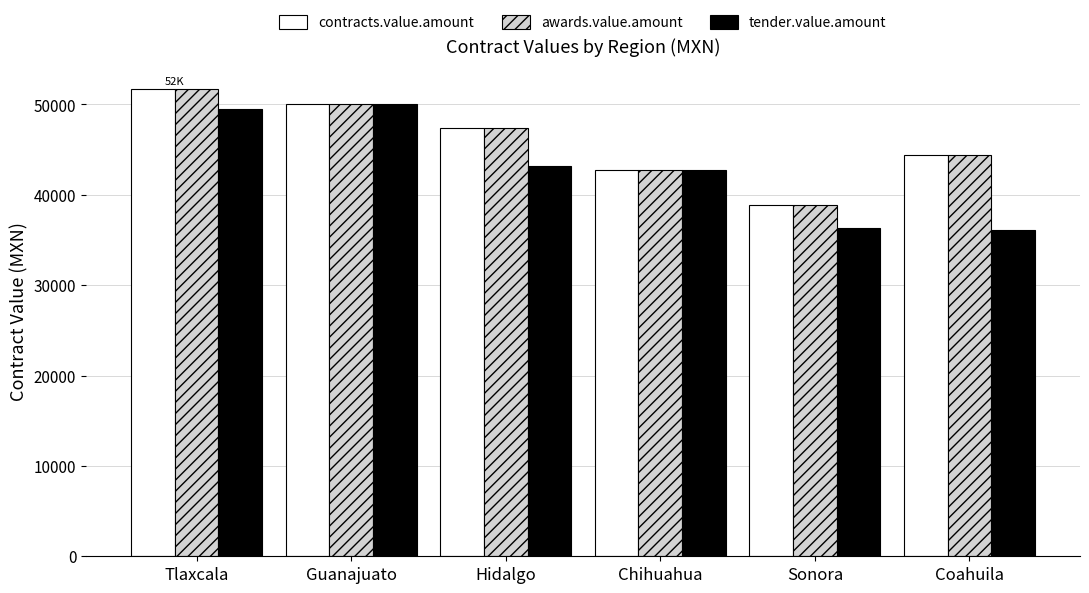

What is the difference between the highest and lowest values at Sonora?

2594.5